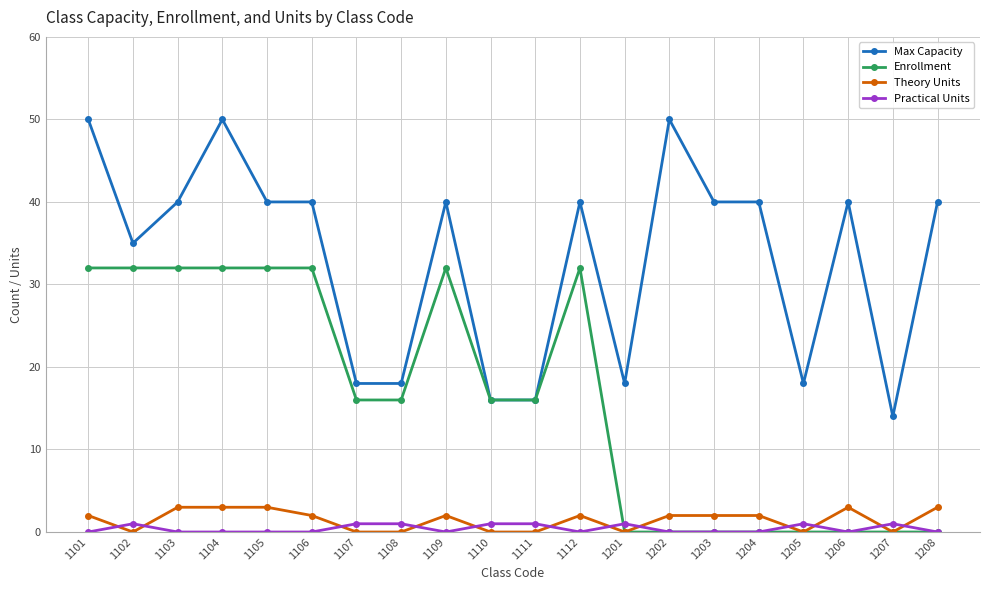

Which series has the widest spread of values?

Max Capacity